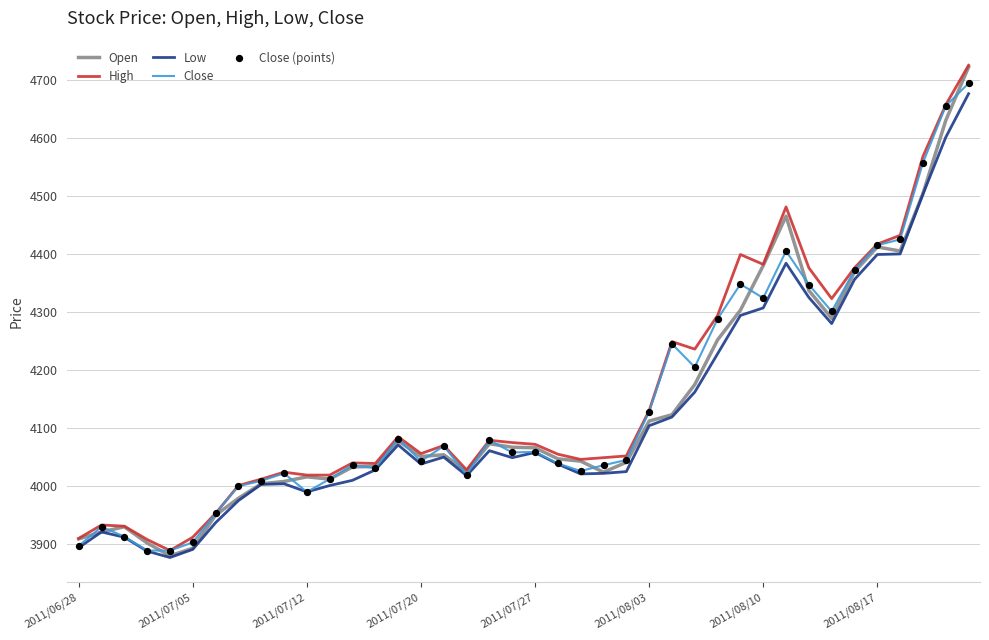

Which series has the largest range (max minus min)?

Open